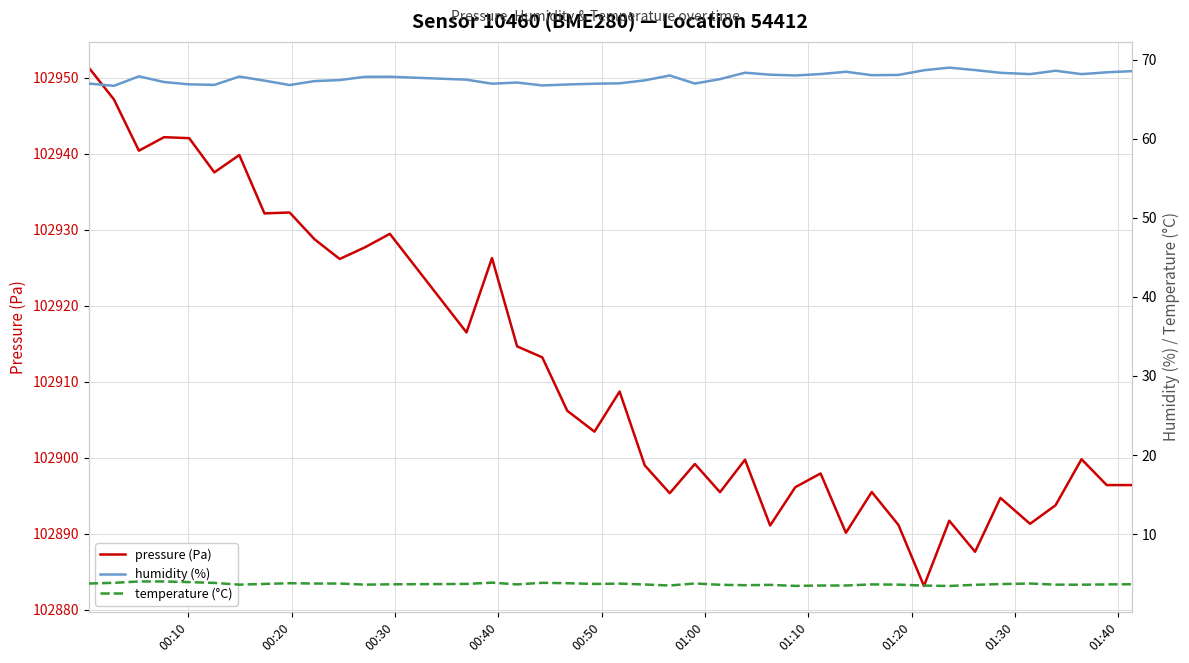

In humidity (%), how many points are lower than both neighbors (excluding endpoints)?

10